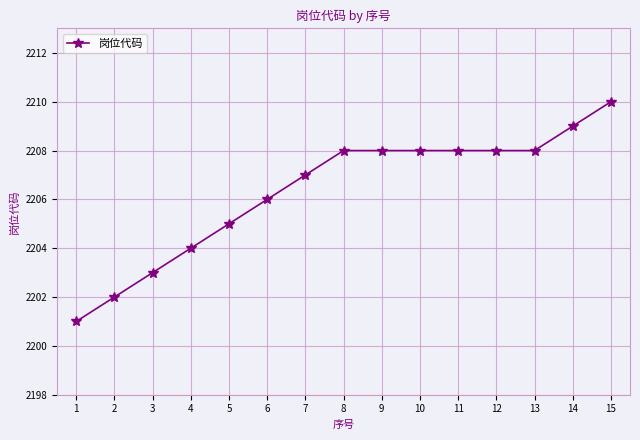

The chart shows a value of 2208 at 13. True or false?

True